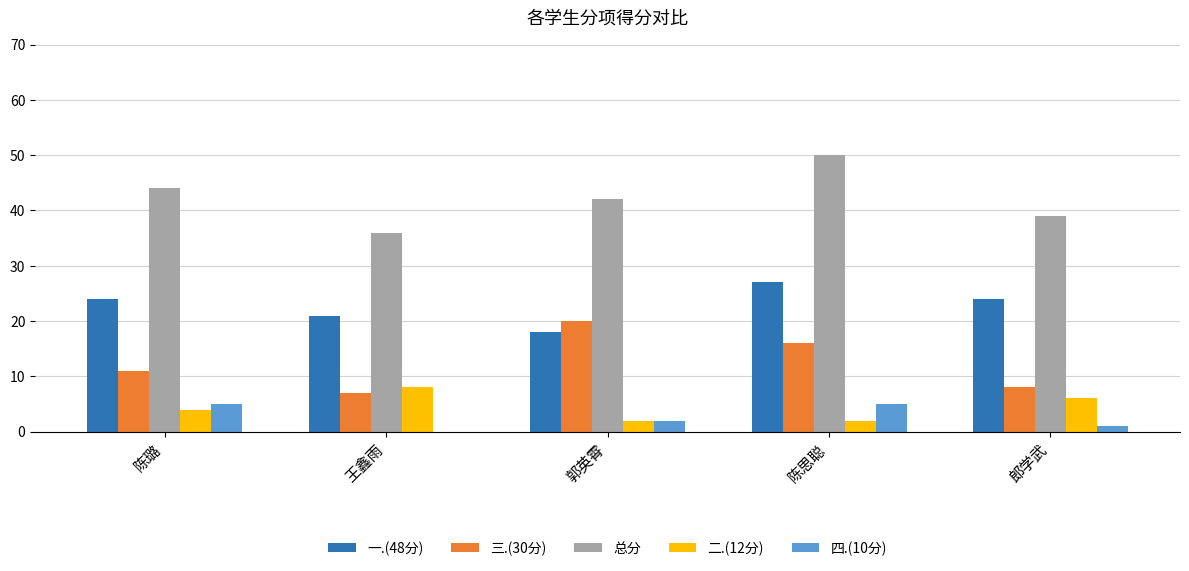

Is it true that 二.(12分) equals 4 at 陈璐?

True